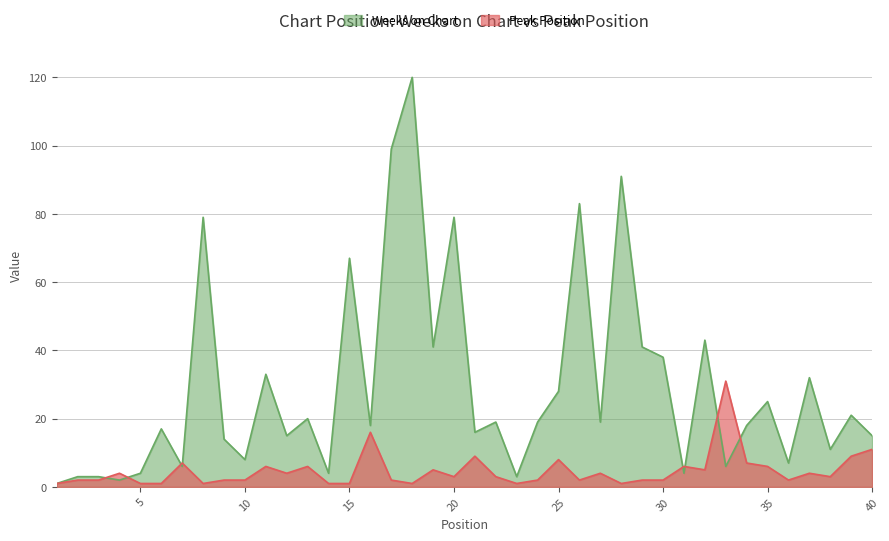

List the series in order of their overall mean, lowest first.

Peak Position, Weeks on Chart